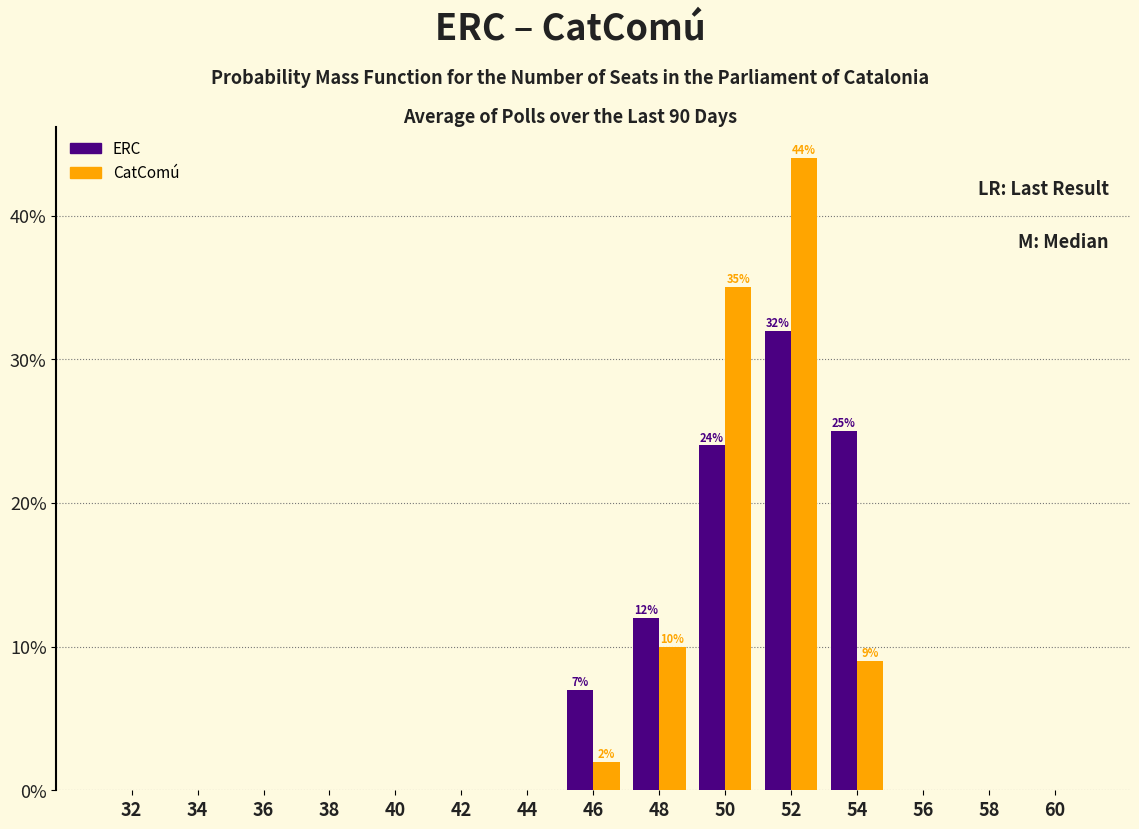

Which category has the highest value across all series?

52